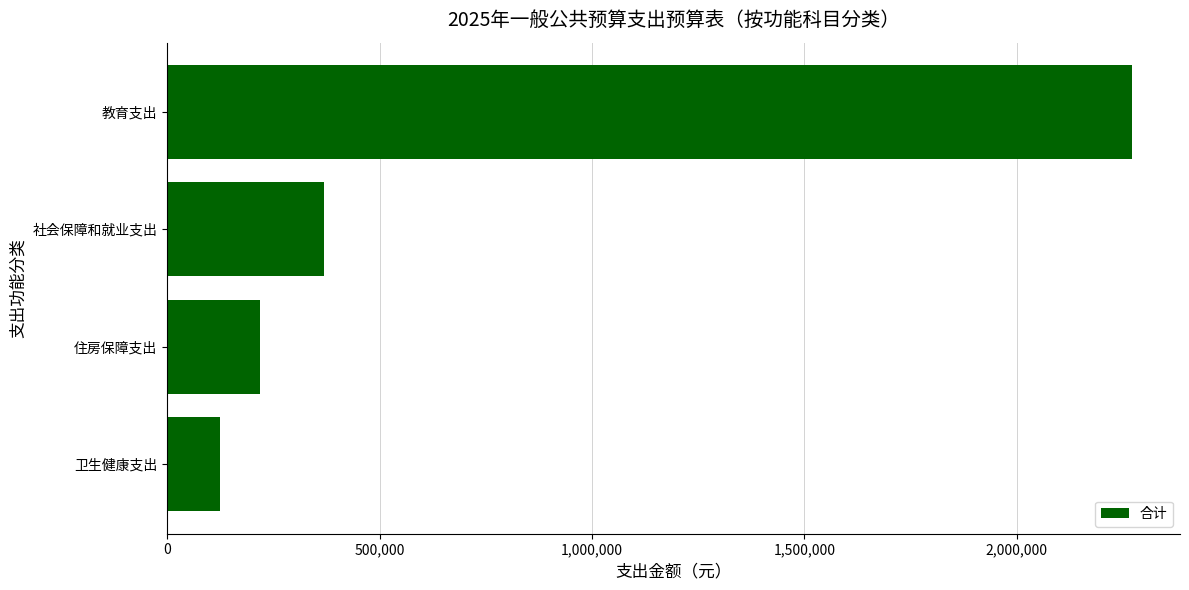

Reading bottom to top, extract all data points from this chart.

123609.9	218753.0	368223.2	2270643.3